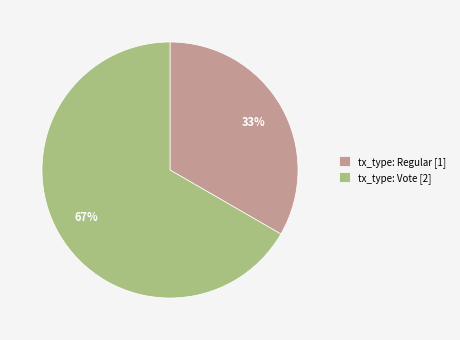

Which category has the biggest portion of the pie?

tx_type: Vote